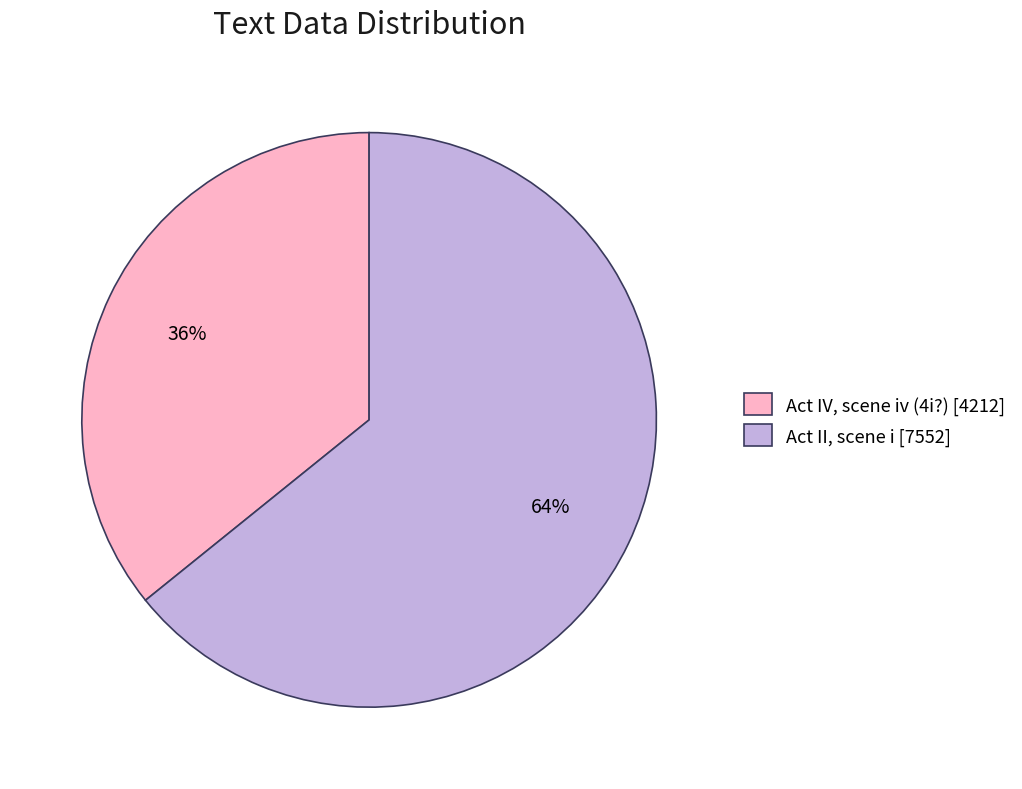

How many segments does this pie chart have?

2